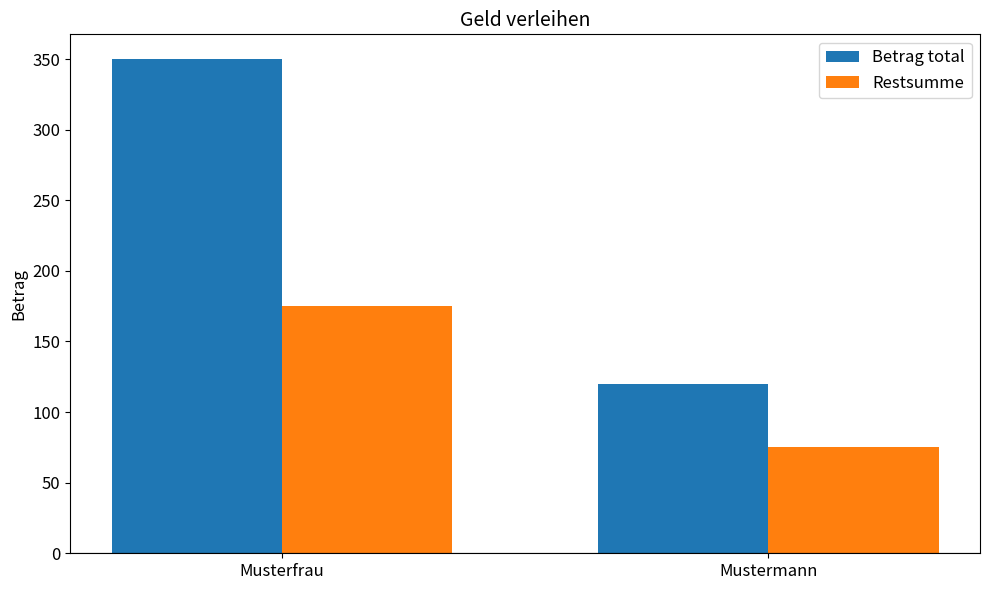

Which series changed the most between Musterfrau and Mustermann?

Betrag total